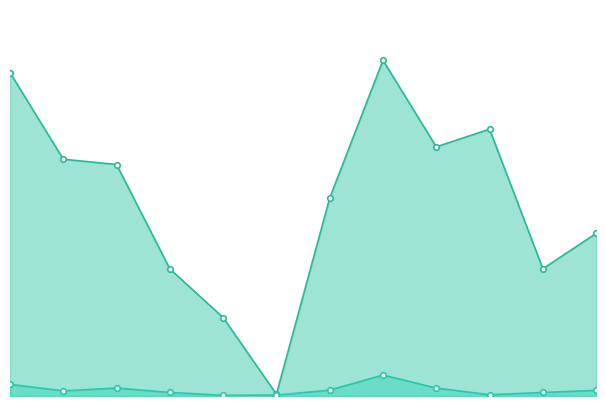

What are all the series names shown in the legend?

Калорийность, Белки